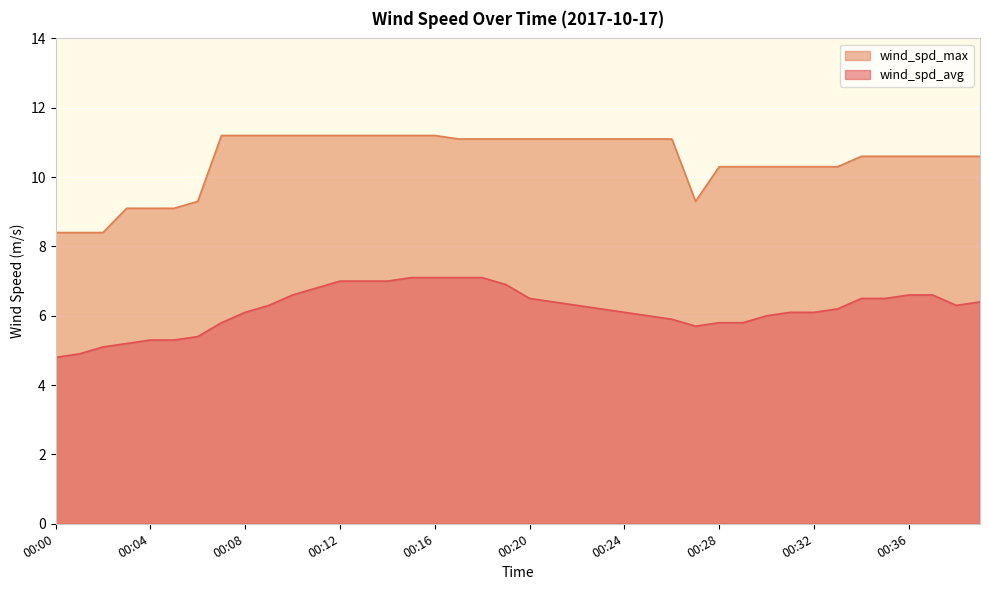

What is the value of the wind_spd_avg point at the 20th from the left?

6.9